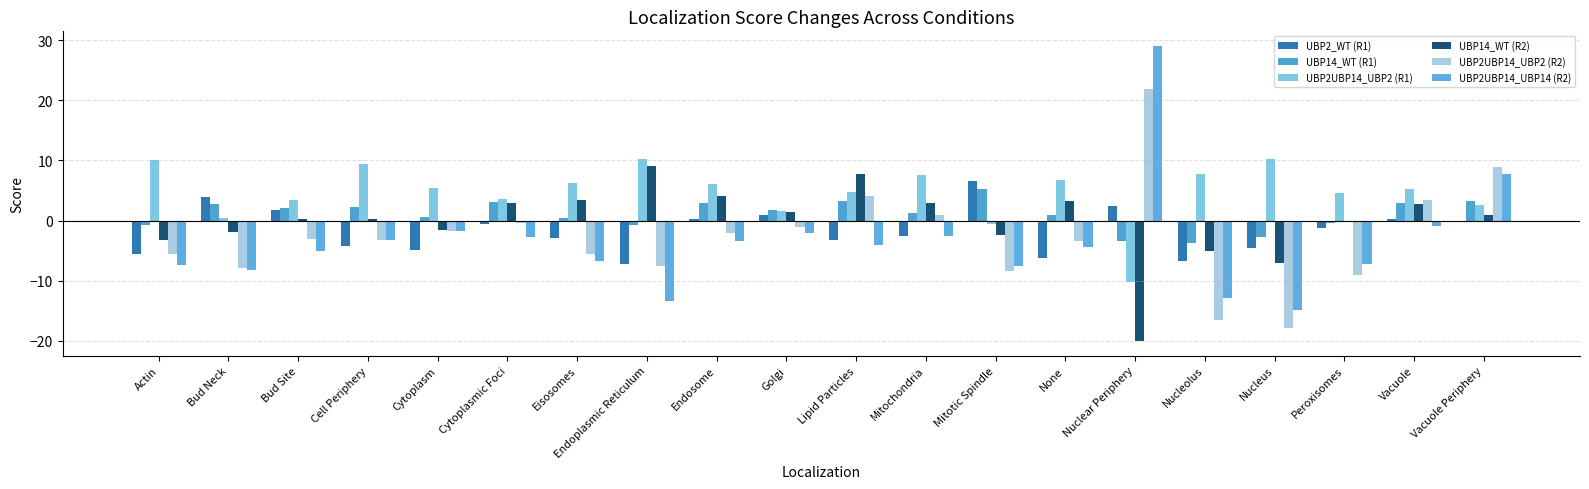

The value of UBP14_WT (R2) at Vacuole Periphery is 0.9. True or false?

True